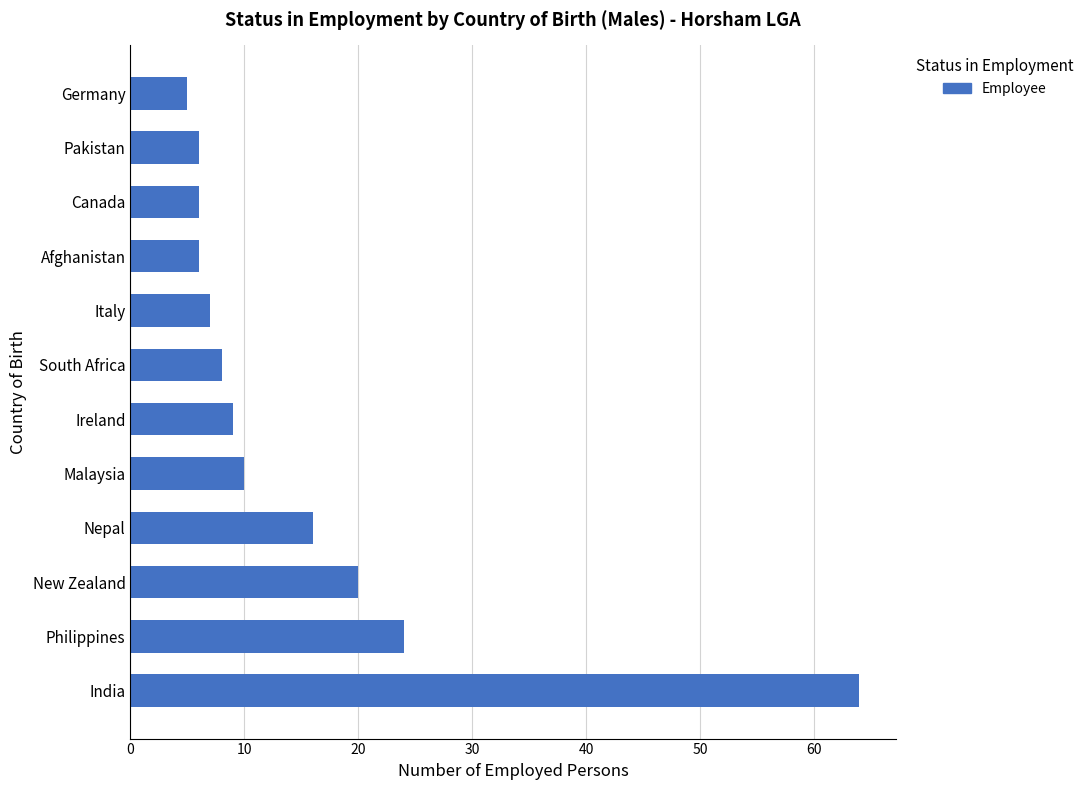

How many values are below 9?

6